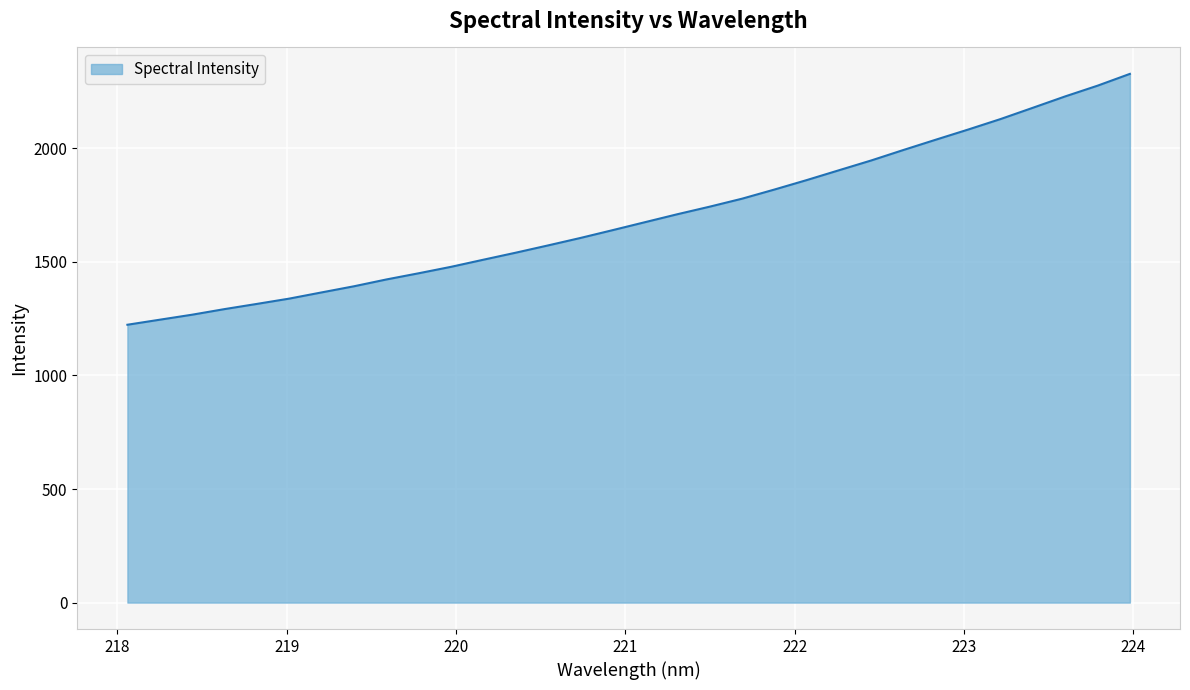

What is the difference between the maximum and minimum values?

1104.3